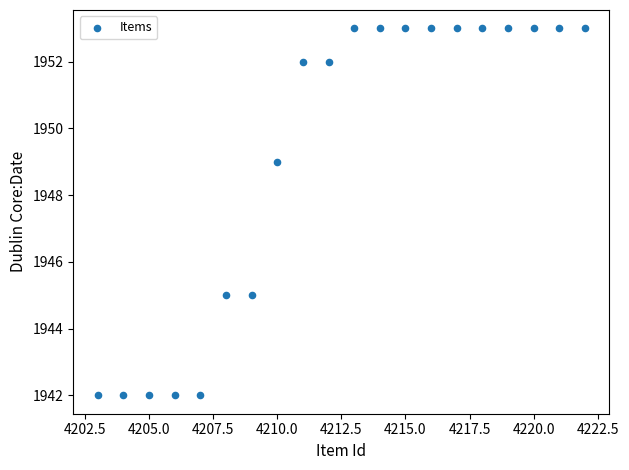

What is the range of Y values (max minus min)?

11